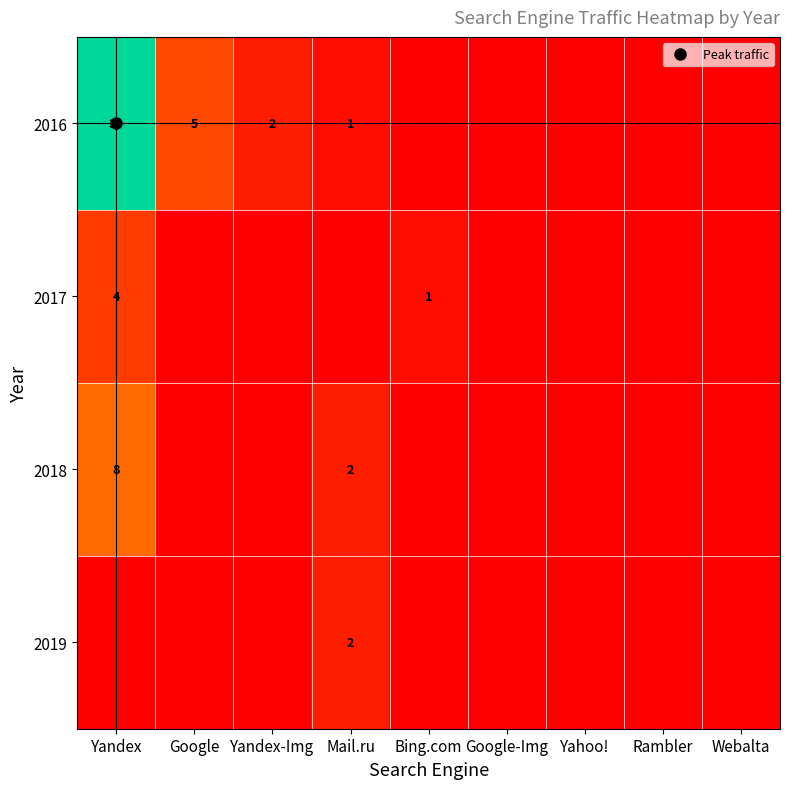

True or false: 2019 has a value of 1 at Yahoo!.

False